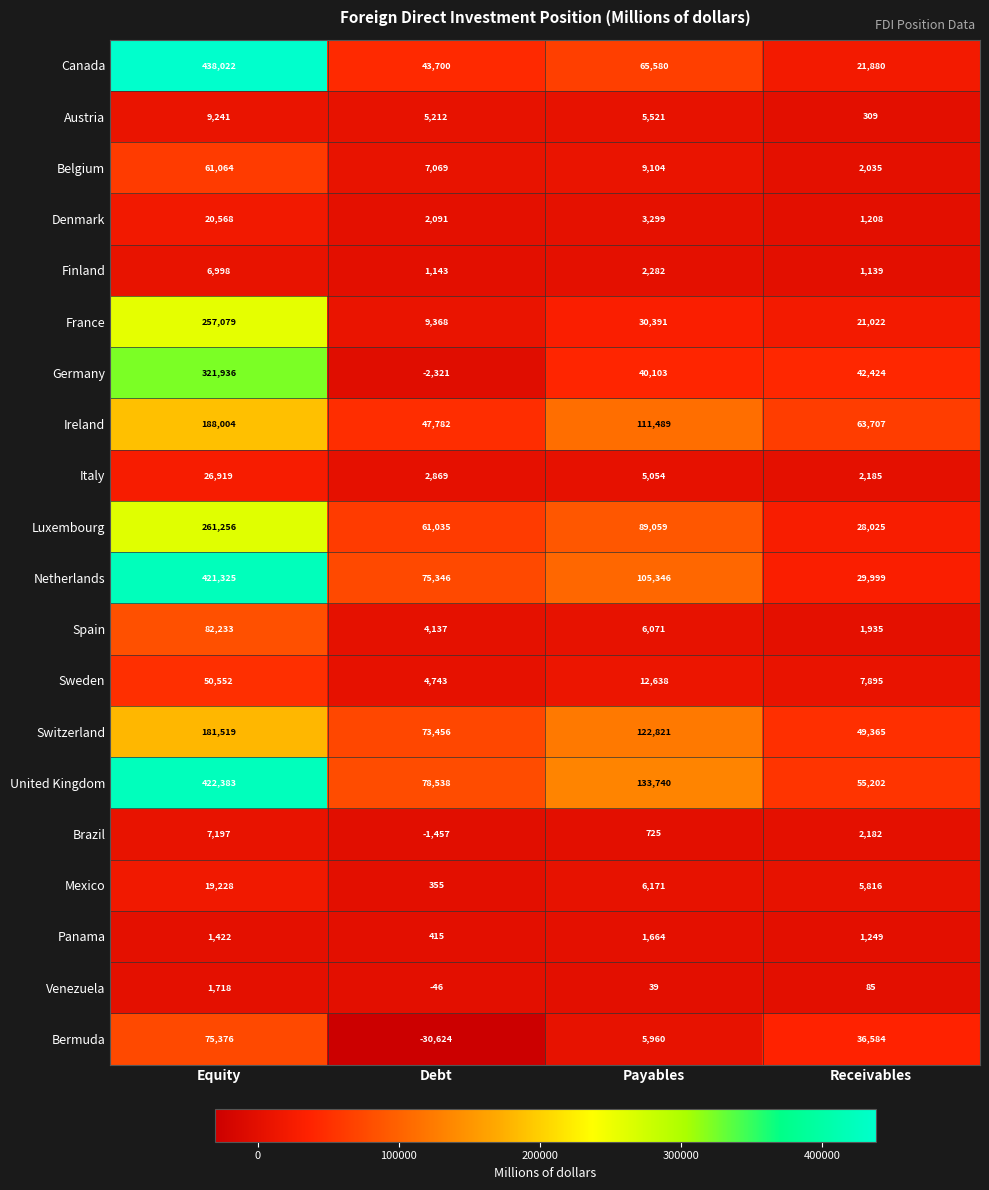

Which category has the highest value across all series?

Equity